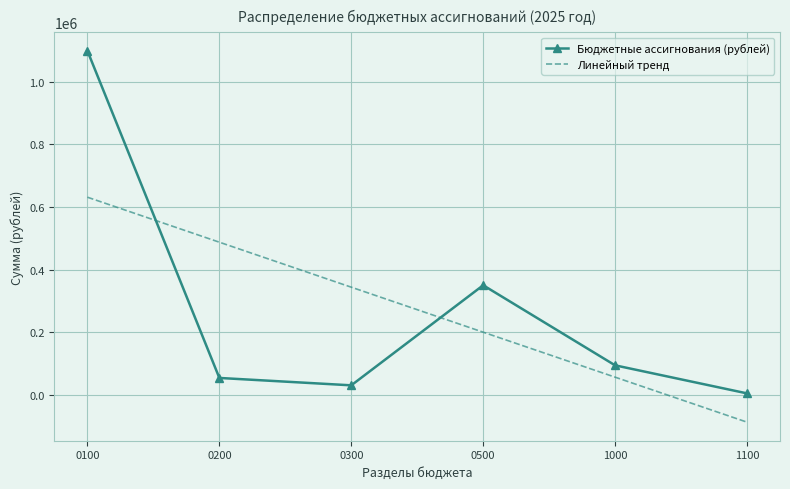

Which label corresponds to the largest value in the chart?

0100